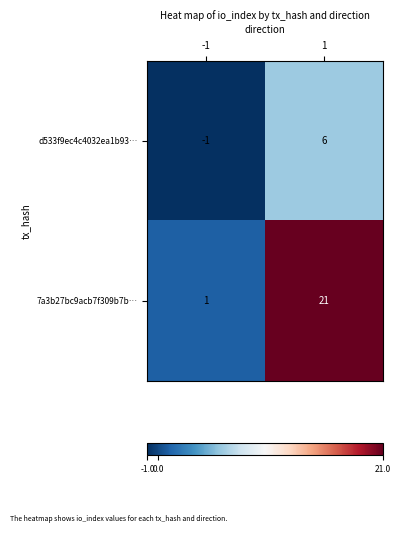

True or false: d533f9ec4c4032ea1b93… has a value of 6 at 1.

True